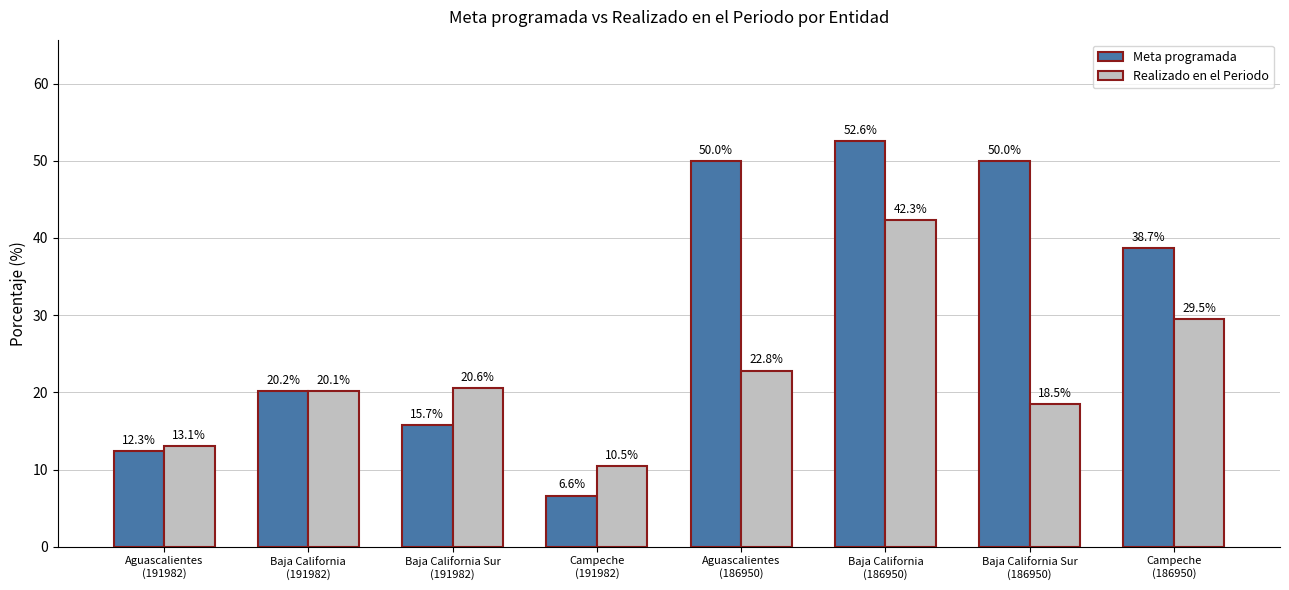

What is the highest value of the Realizado en el Periodo series?

42.3